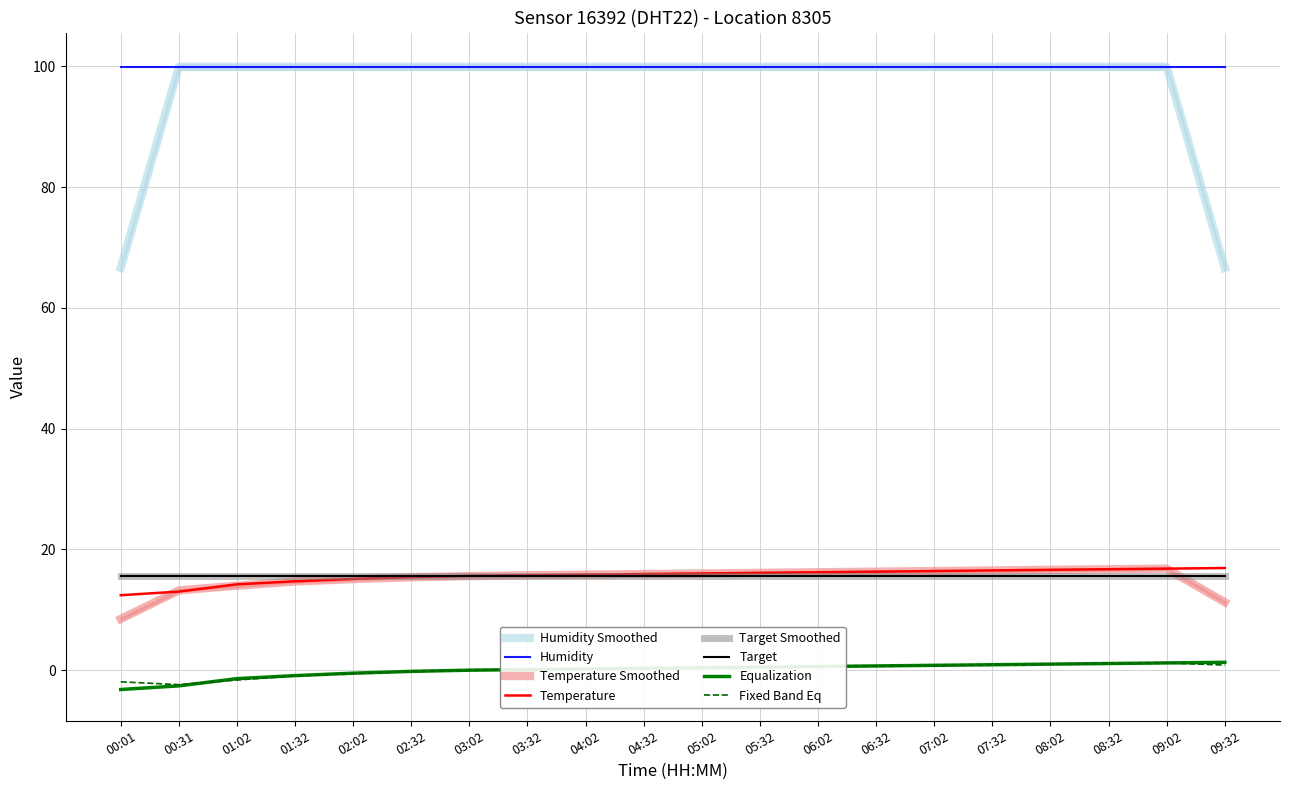

What is the maximum value shown in the chart?

16.9